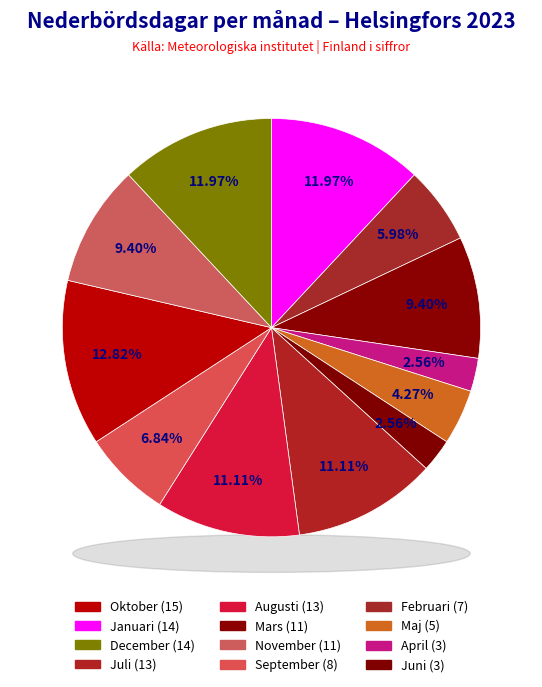

What percentage is NOT represented by Juli?

88.9%